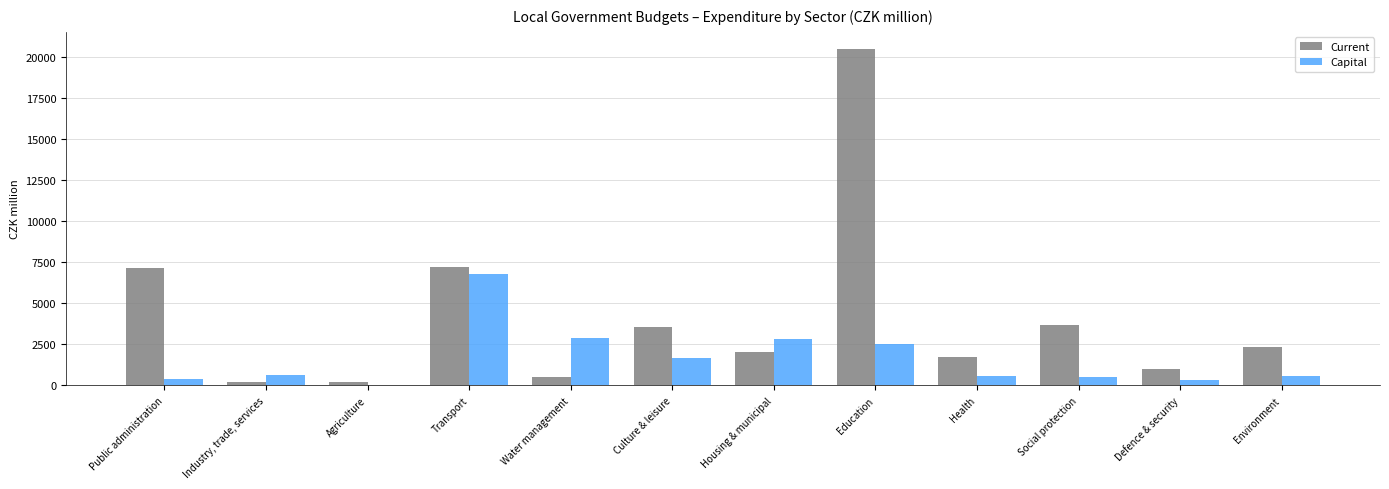

What is the maximum value shown in the chart?

20492.1